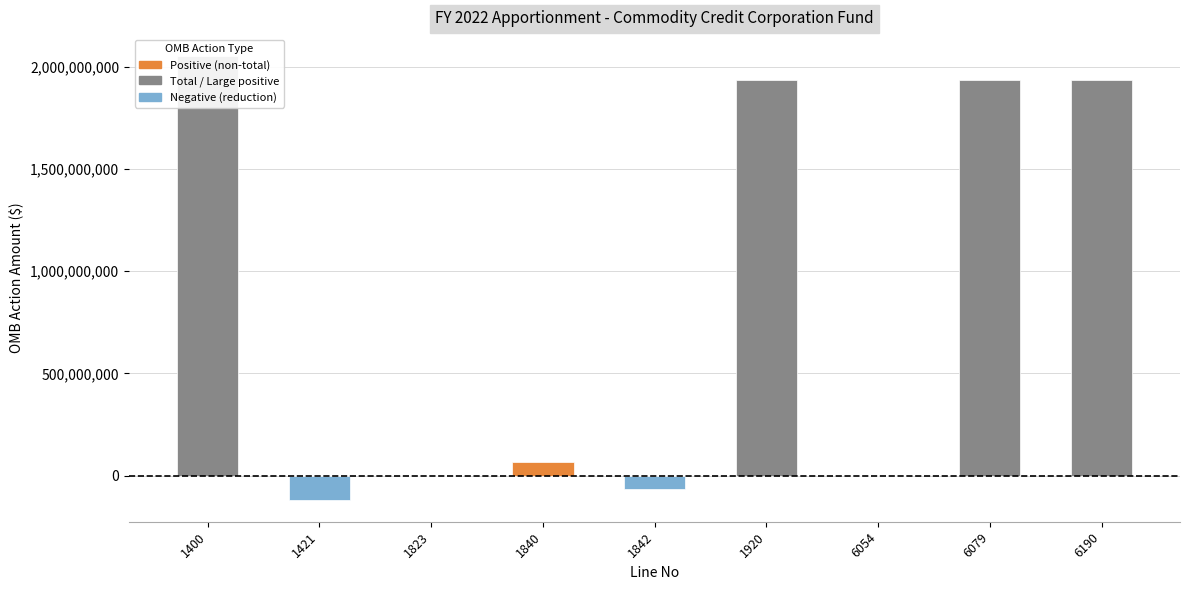

Is it true that the value at 1823 is -3801900?

True